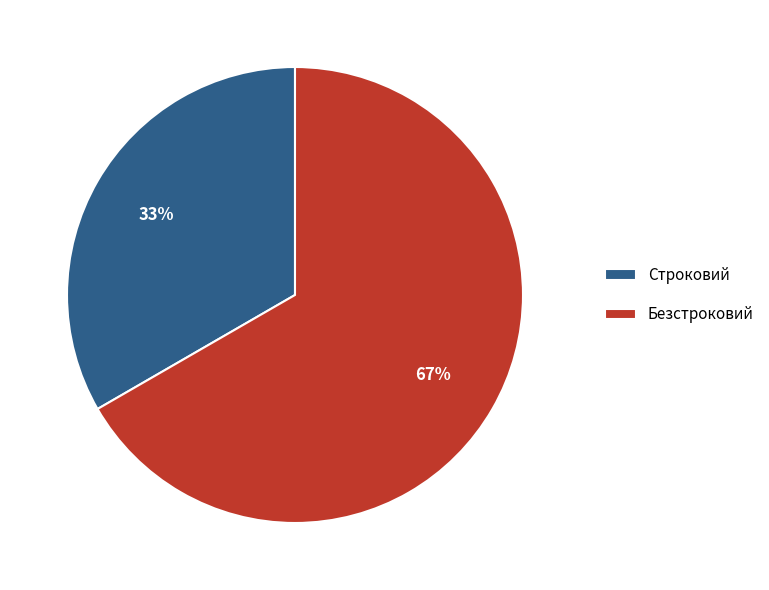

True or false: Строковий accounts for 33% of the total.

True